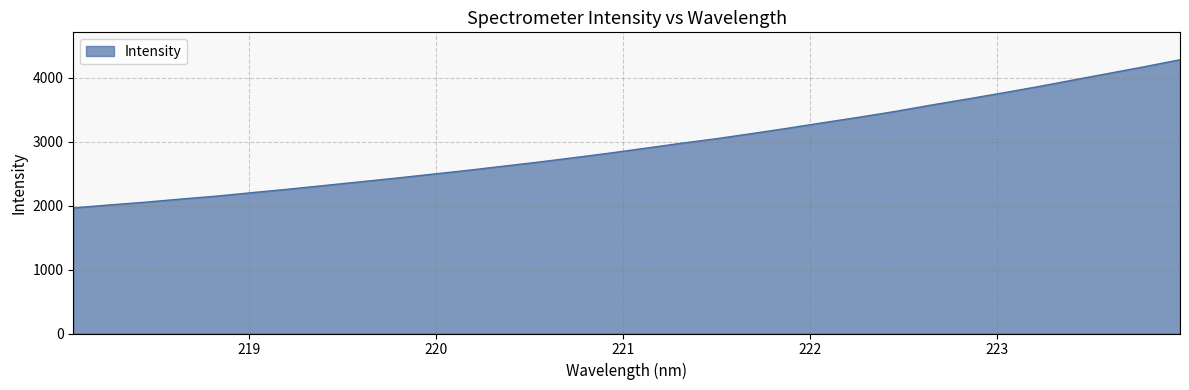

What is the minimum value shown in the chart?

1963.1